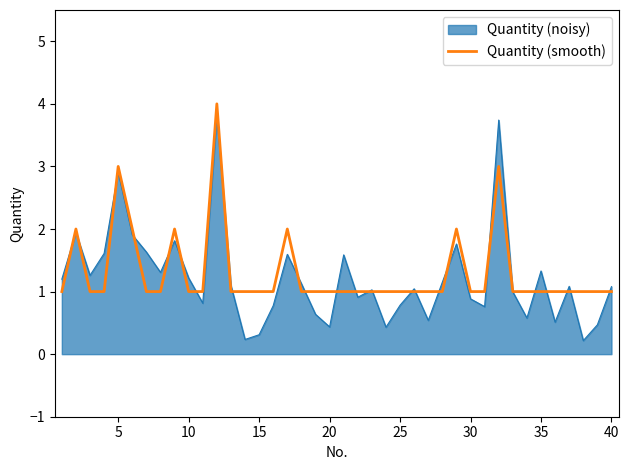

What is the maximum value shown in the chart?

4.0